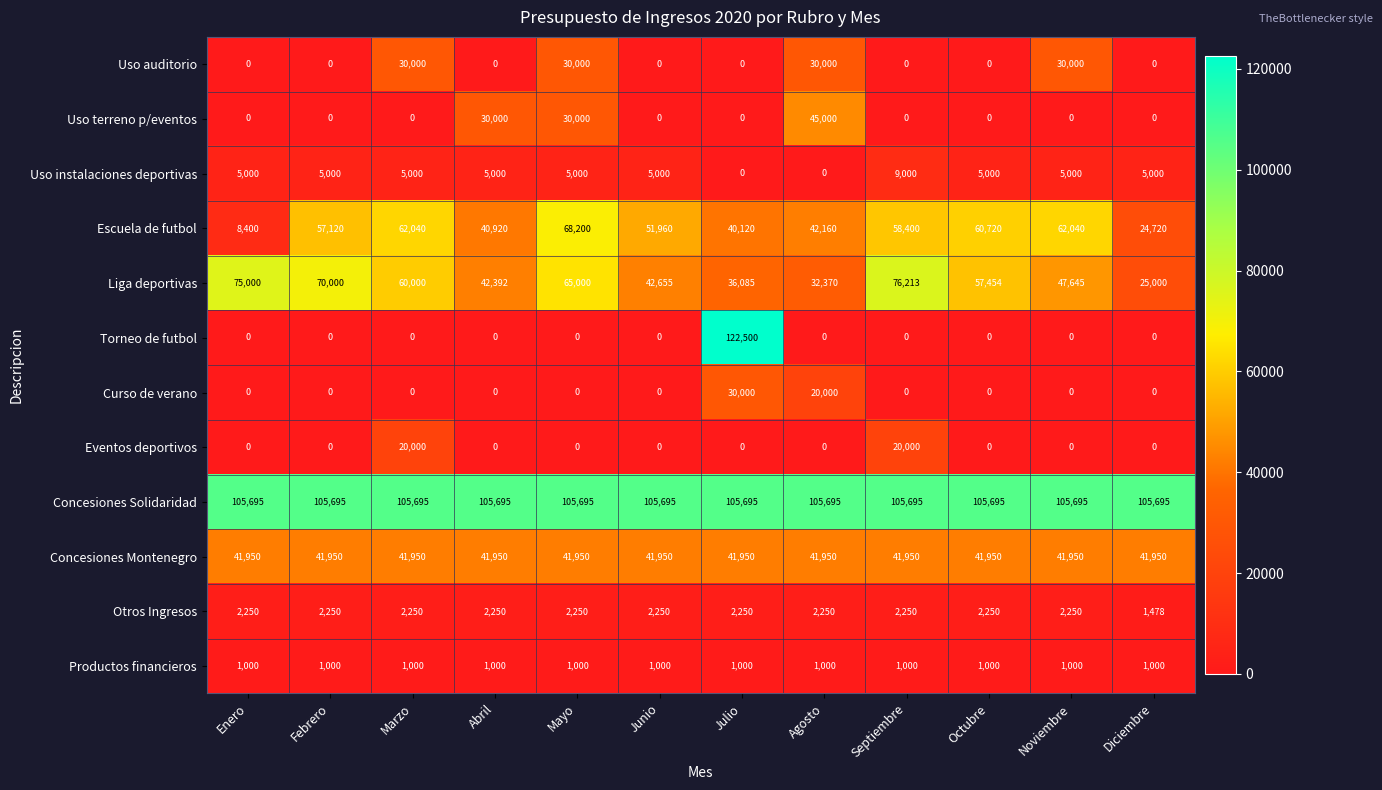

What is the difference between the second highest and minimum values in the Liga deportivas series?

50000